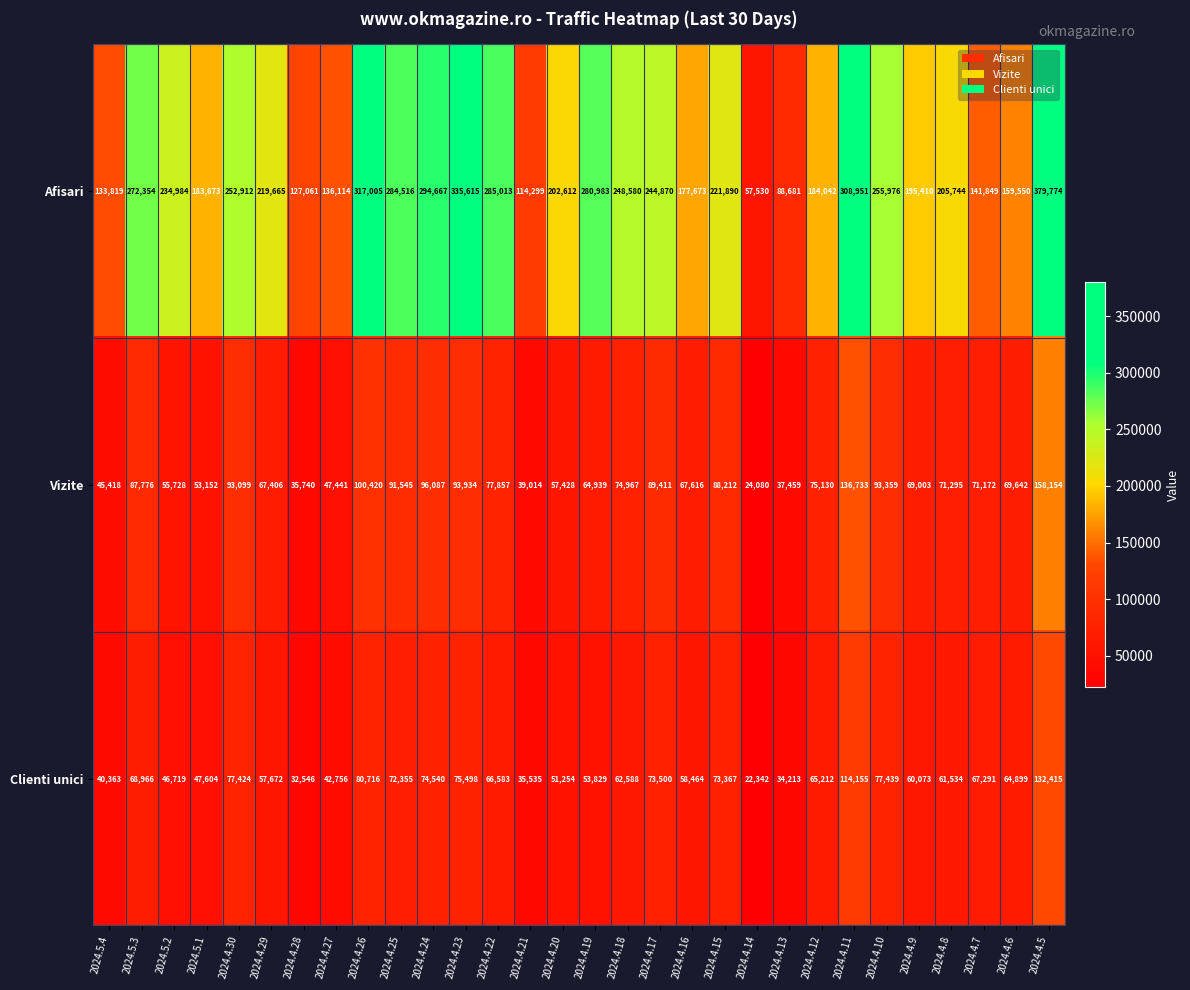

Where is Vizite nearest to the value 91117?

2024.4.25